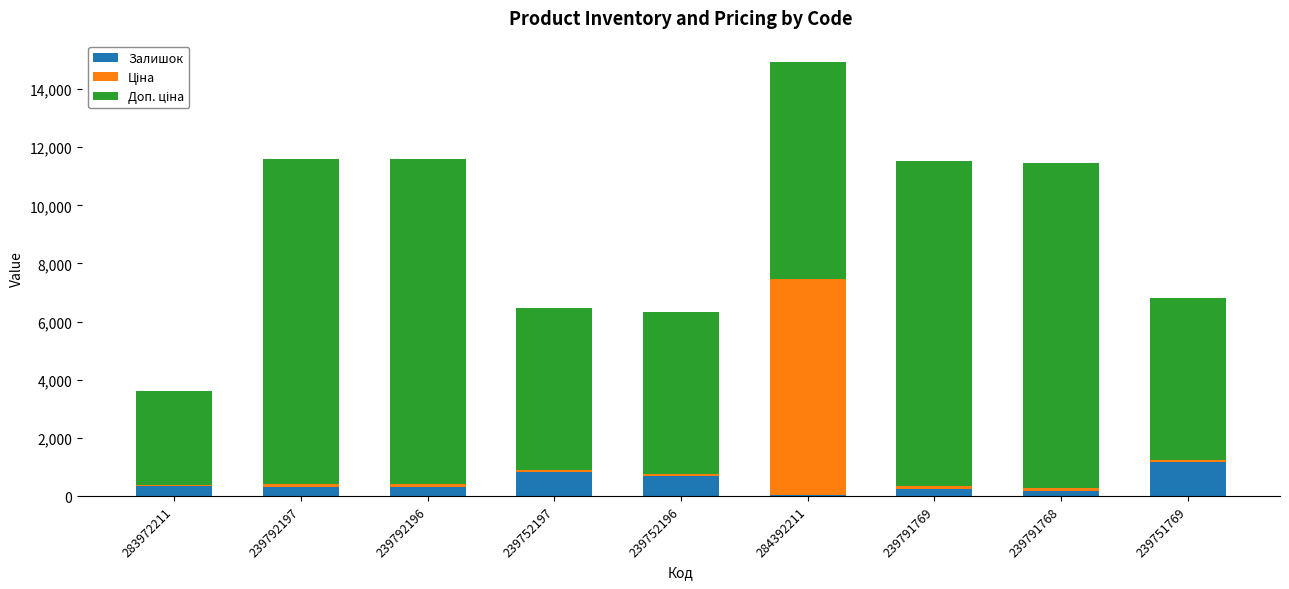

What is the total value across all series at 239791768?

11453.7